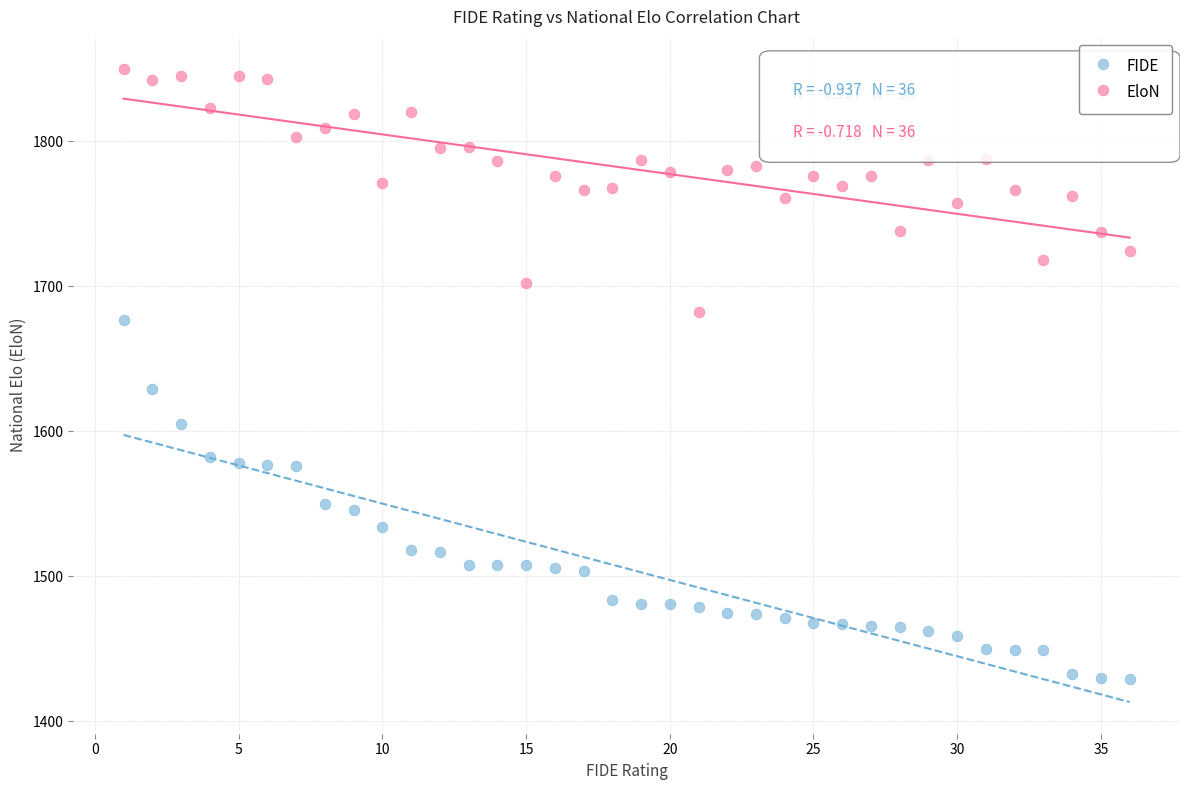

Across all data points, what is the range of Y values (max minus min)?

421